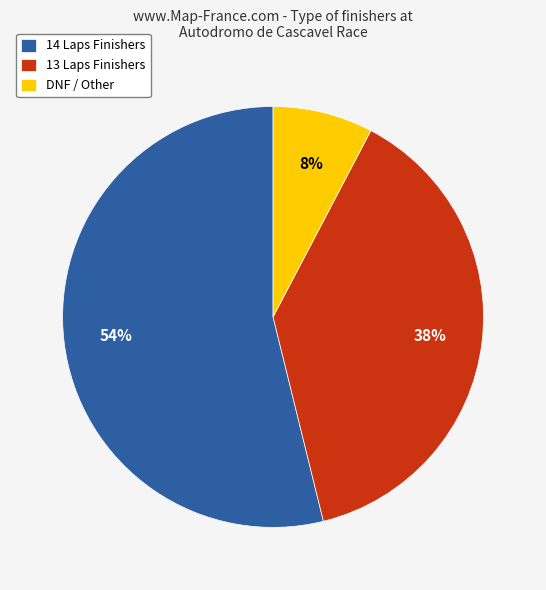

Rank the categories by value from lowest to highest.

DNF / Other, 13 Laps Finishers, 14 Laps Finishers